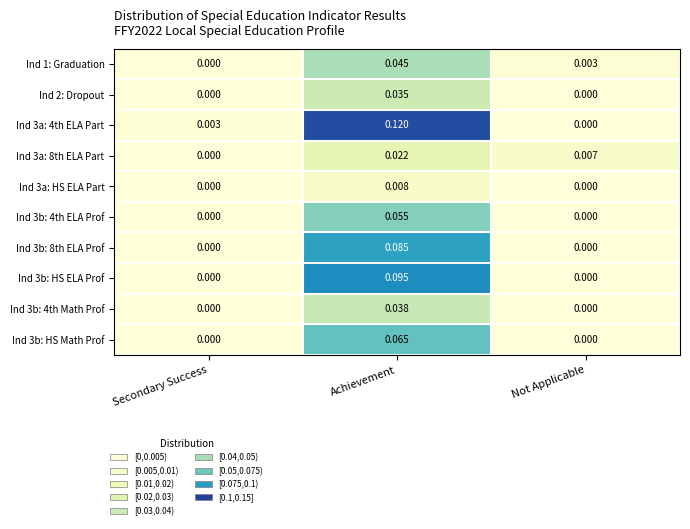

Is the value of Ind 3b: 4th ELA Prof at Not Applicable greater than the value of Ind 3a: 4th ELA Part at Achievement?

No